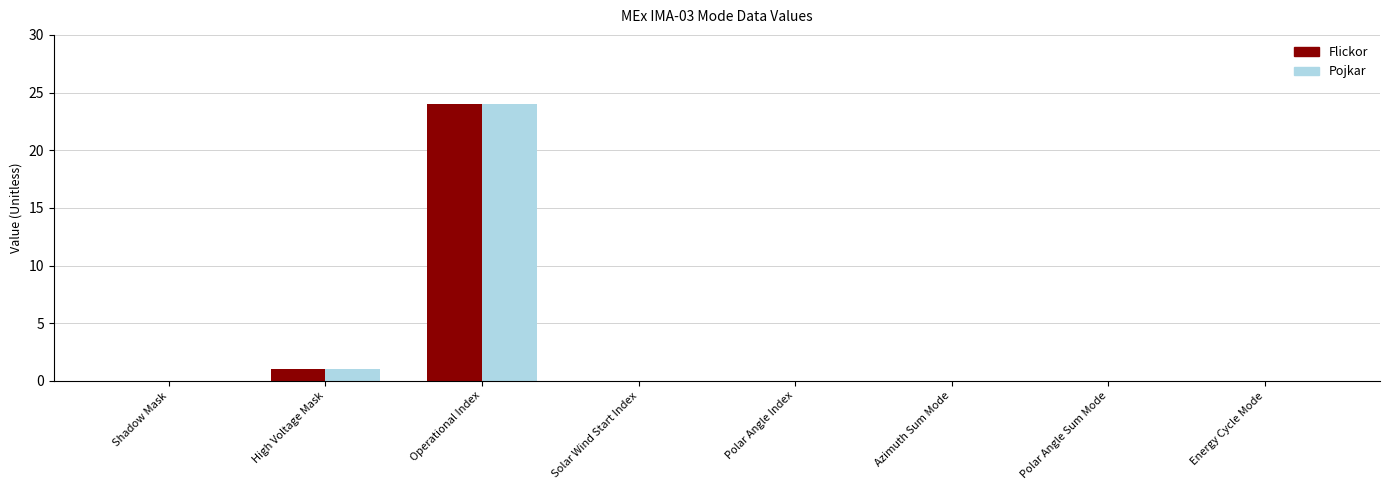

What is the maximum value for Flickor?

24